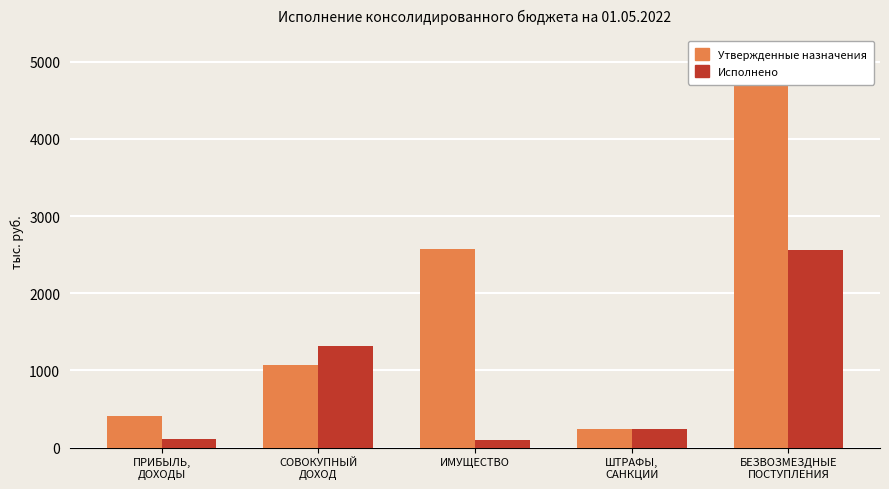

Reading left to right, list all the values displayed in this chart.

Утвержденные назначения: ПРИБЫЛЬ,
ДОХОДЫ=406.2	СОВОКУПНЫЙ
ДОХОД=1075.6	ИМУЩЕСТВО=2568.6	ШТРАФЫ,
САНКЦИИ=245.0	БЕЗВОЗМЕЗДНЫЕ
ПОСТУПЛЕНИЯ=5089.0
Исполнено: ПРИБЫЛЬ,
ДОХОДЫ=106.6	СОВОКУПНЫЙ
ДОХОД=1312.7	ИМУЩЕСТВО=96.5	ШТРАФЫ,
САНКЦИИ=245.0	БЕЗВОЗМЕЗДНЫЕ
ПОСТУПЛЕНИЯ=2557.0